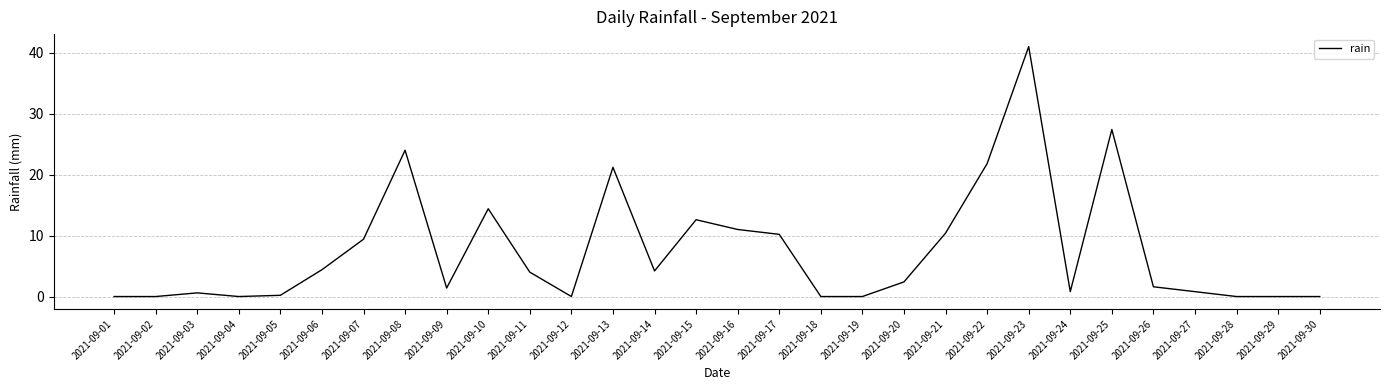

What is the difference between the maximum and minimum values?

41.0